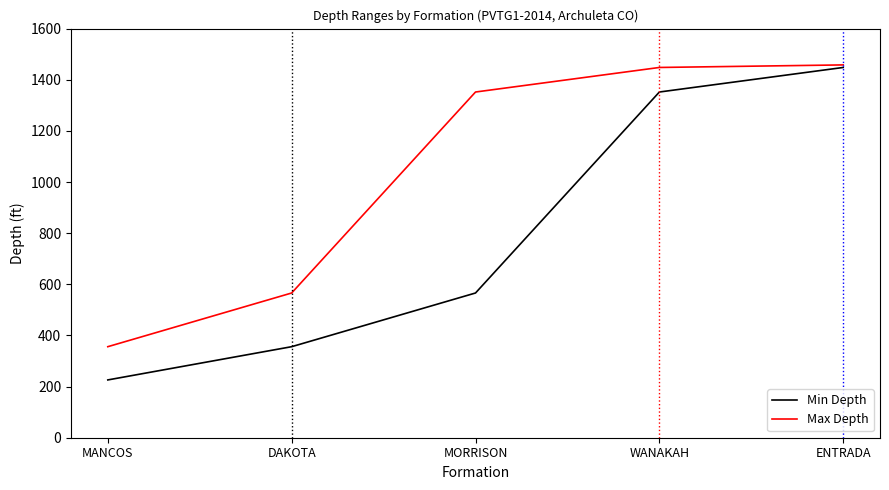

Is the value of Max Depth at MANCOS greater than the value of Min Depth at MANCOS?

Yes